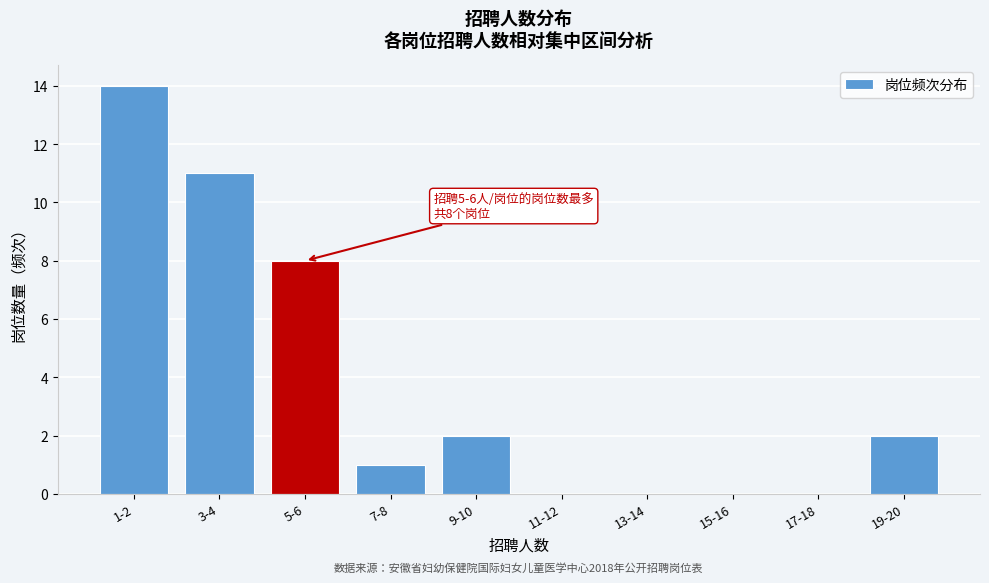

Reading right to left, what are all the values shown in this chart?

19-20=2	17-18=0	15-16=0	13-14=0	11-12=0	9-10=2	7-8=1	5-6=8	3-4=11	1-2=14